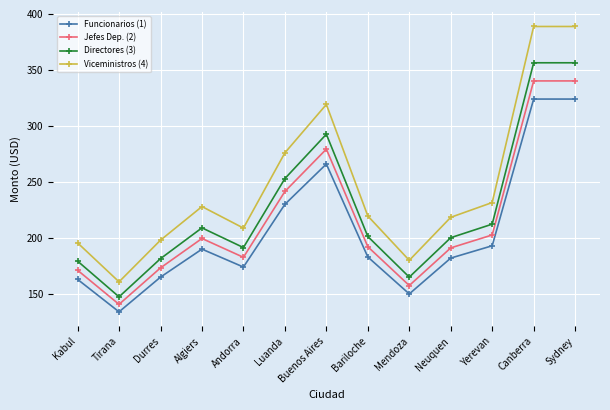

What is the label of the 7th point from the right?

Buenos Aires